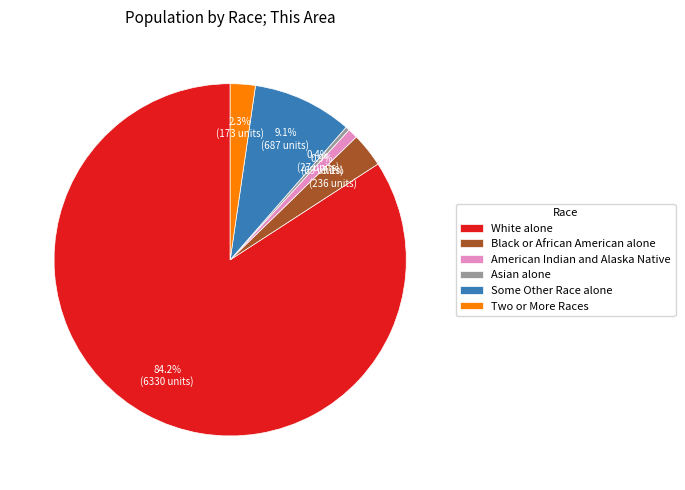

Which has a higher value, American Indian and Alaska Native or Black or African American alone?

Black or African American alone